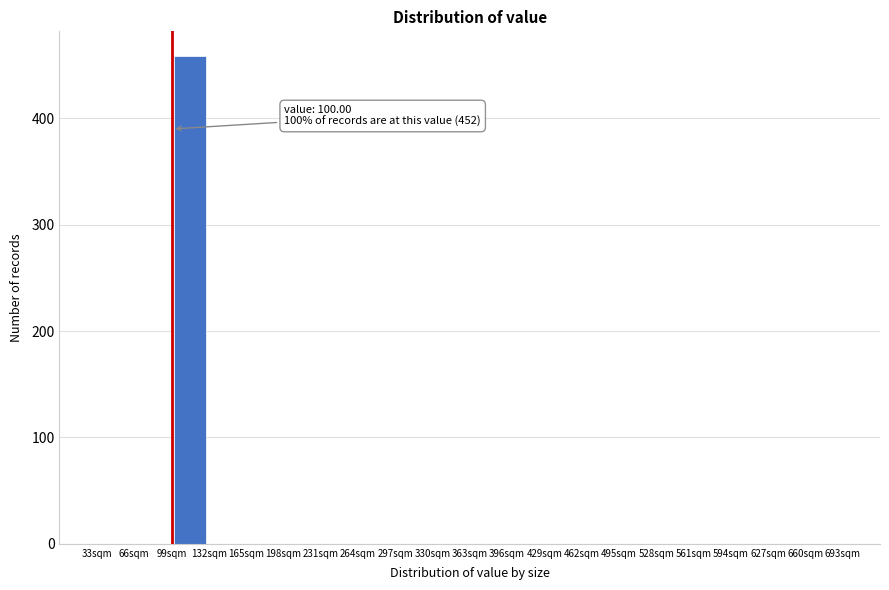

Which range on the x-axis has the tallest bar?

99 to 132